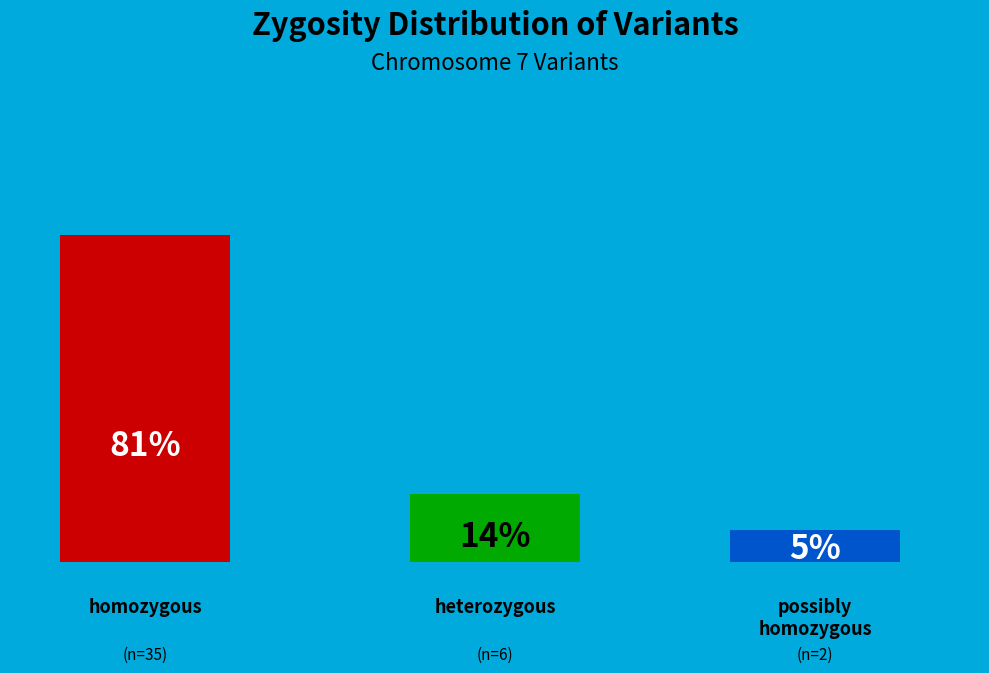

Do other and possibly homozygous together represent more than half of the pie?

No